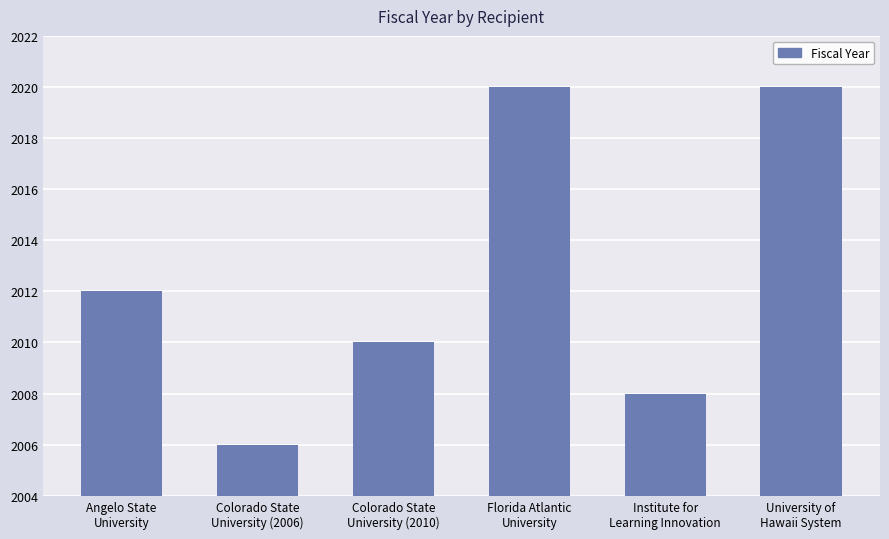

What is the label of the 1st bar from the left?

Angelo State
University